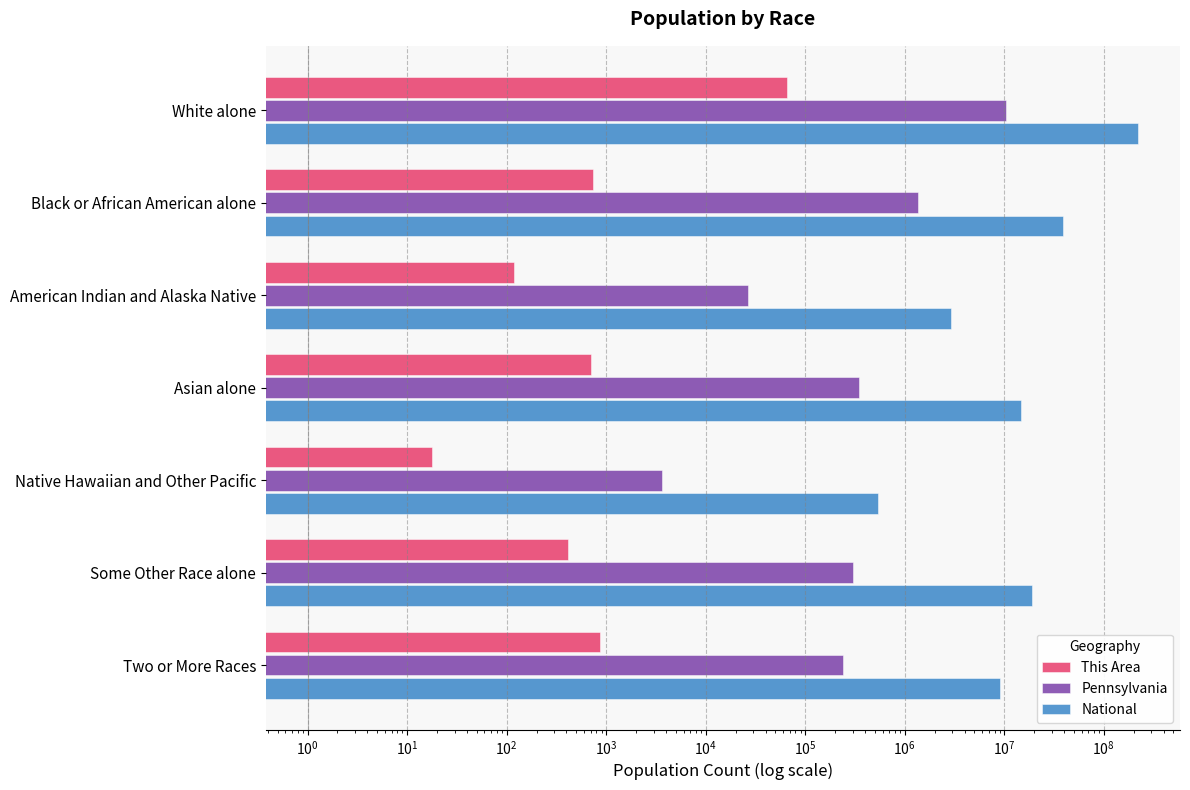

How many series are shown in this chart?

3